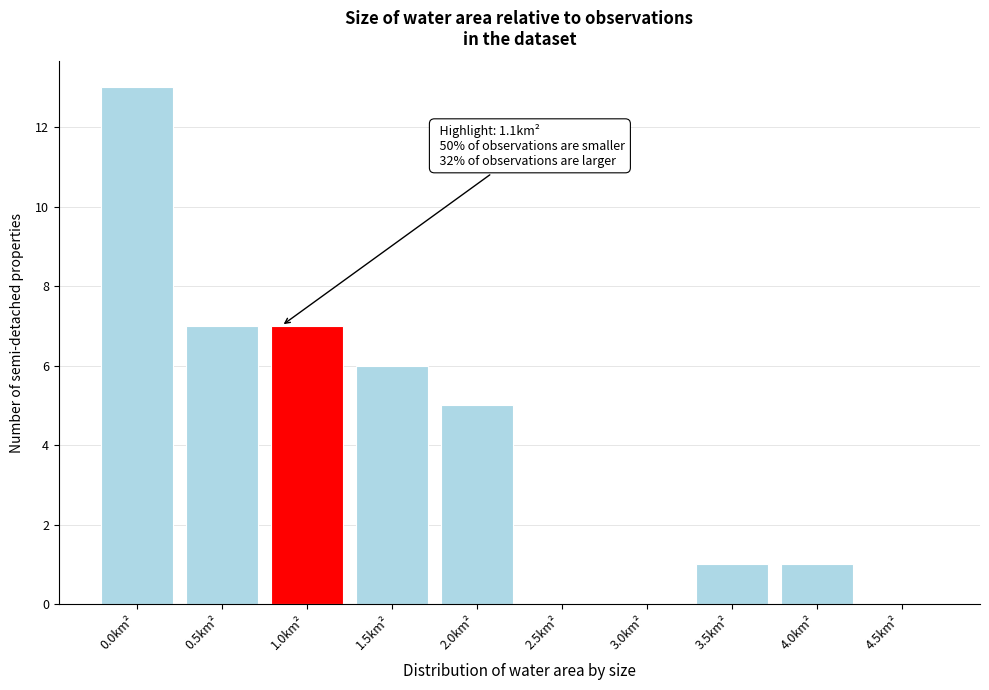

Reading left to right, list all the values displayed in this chart.

0.0km²=13	0.5km²=7	1.0km²=7	1.5km²=6	2.0km²=5	2.5km²=0	3.0km²=0	3.5km²=1	4.0km²=1	4.5km²=0